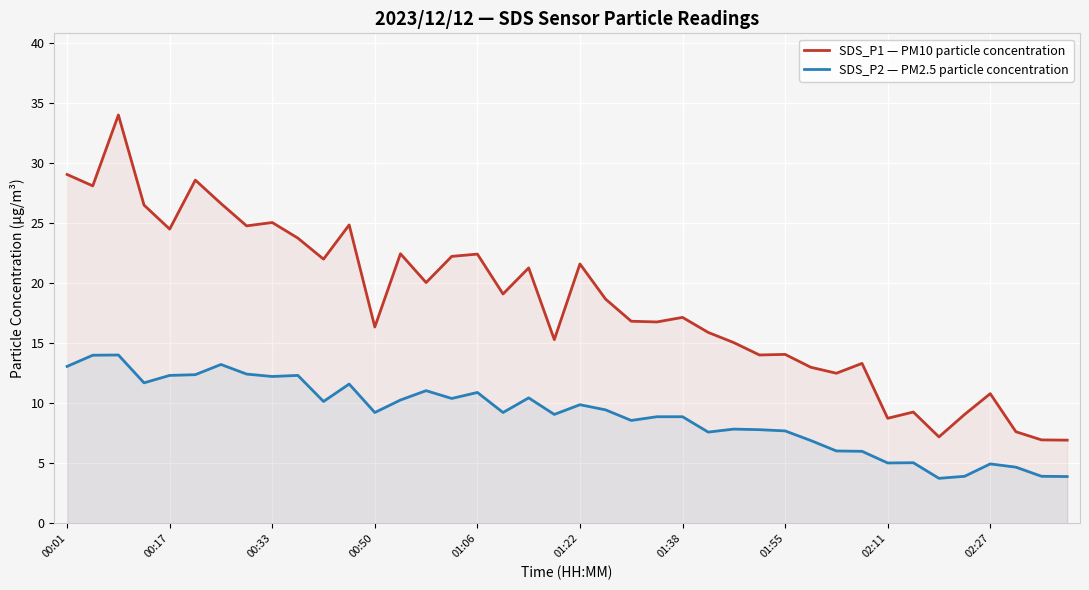

Rank the series by their average value, from lowest to highest.

SDS_P2 — PM2.5 particle concentration, SDS_P1 — PM10 particle concentration